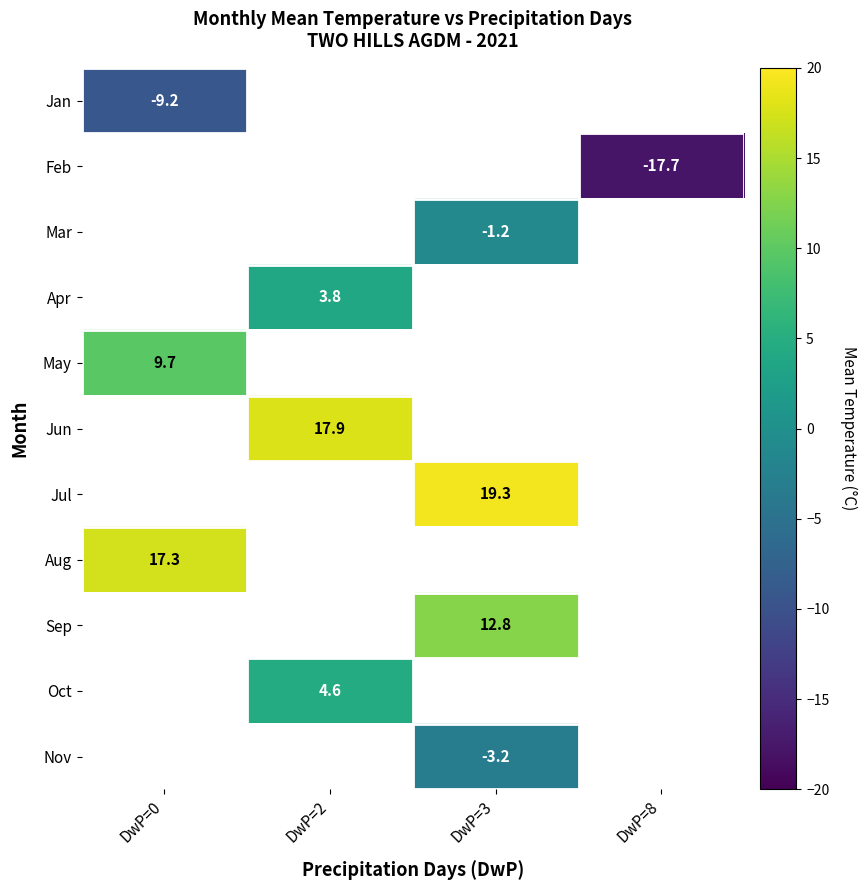

What is the greatest value displayed?

19.3